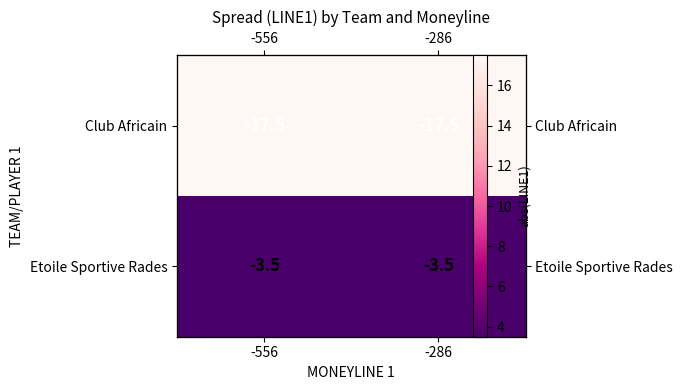

Which series changed the most between -556 and -286?

Club Africain